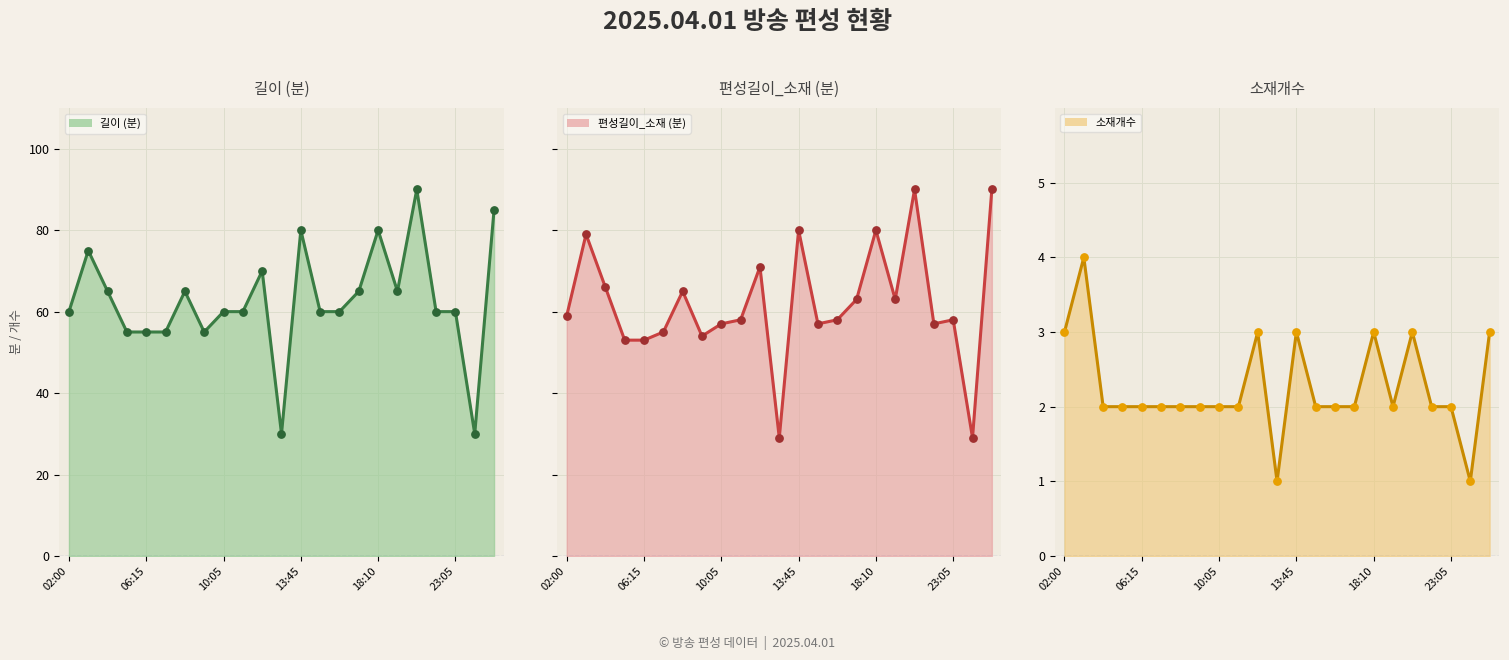

At which category is the sum across all series the highest?

18